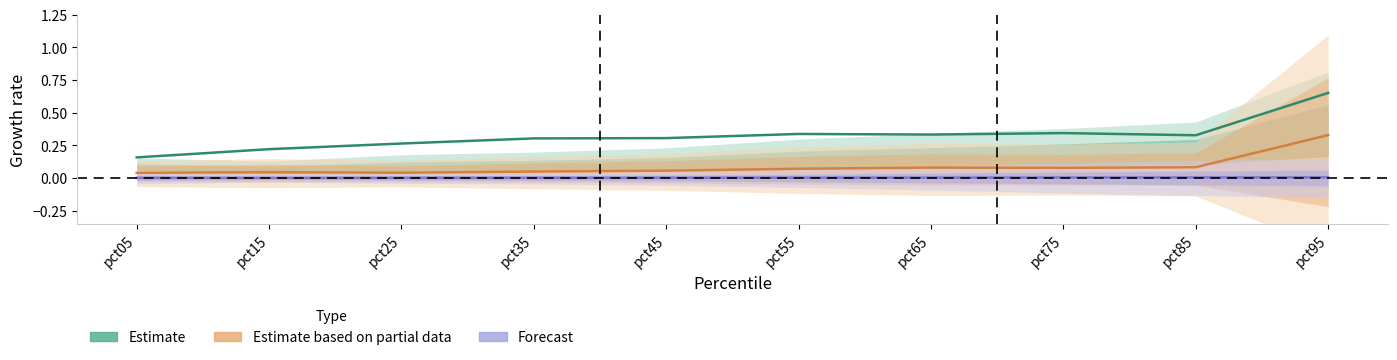

Which label corresponds to the largest value in the chart?

pct95